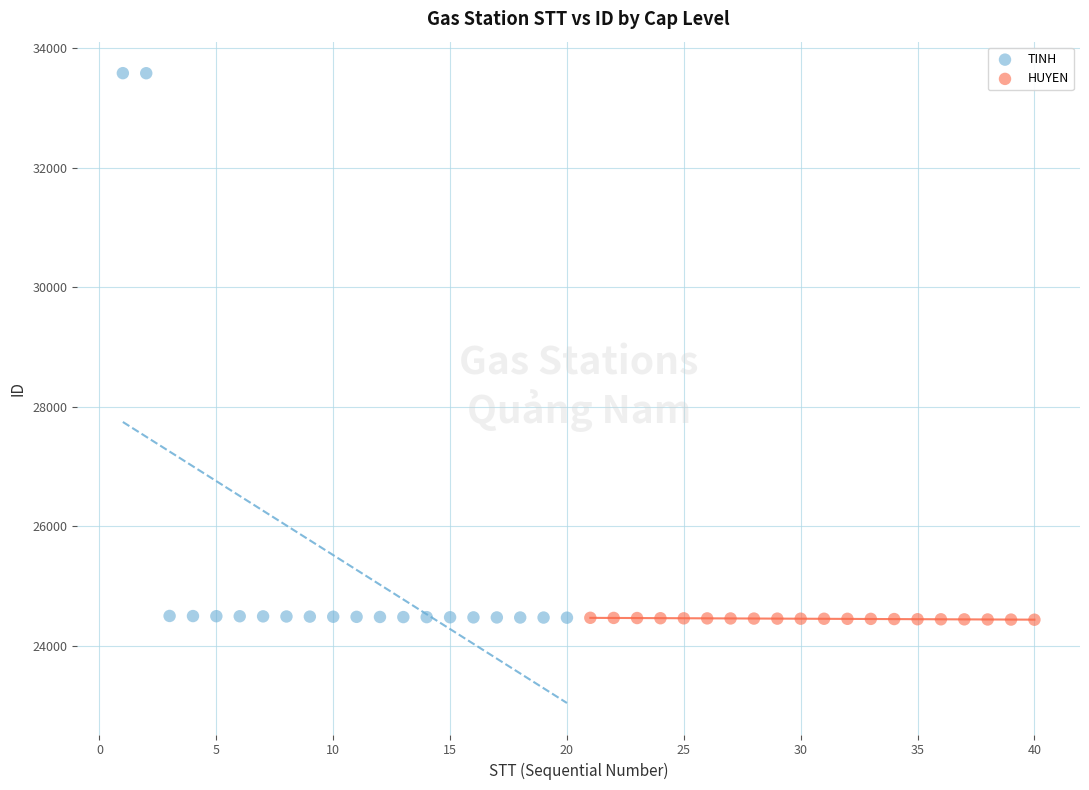

Which series contains the highest Y value?

TINH